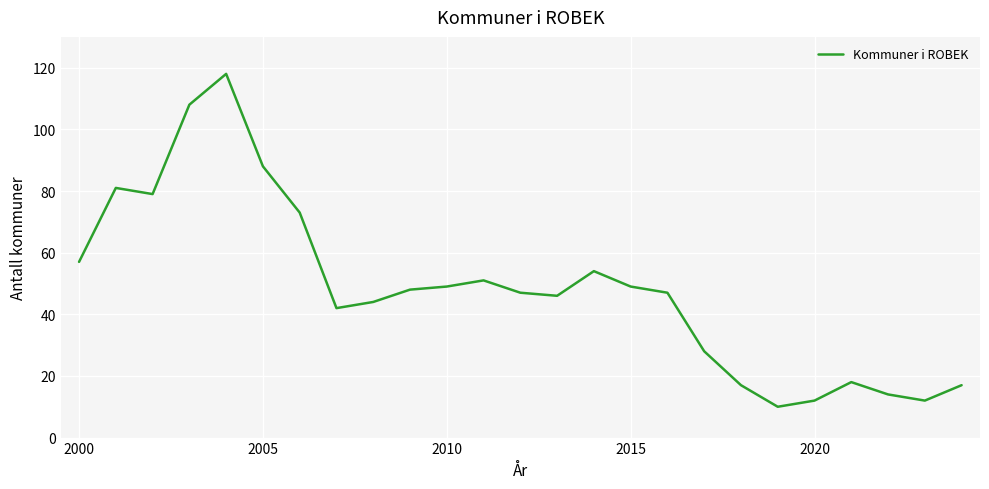

What is the difference between the maximum and minimum values?

108